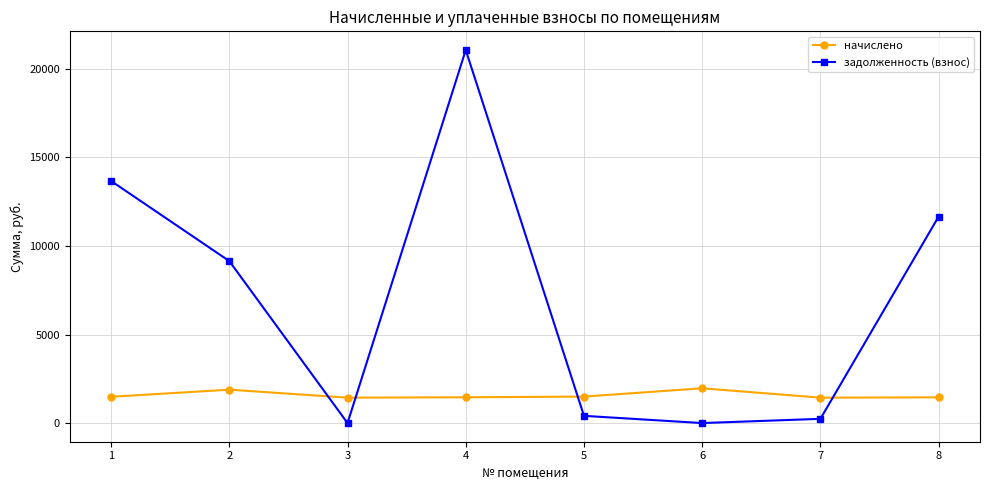

What is the difference between the highest and lowest values at 4?

19614.0